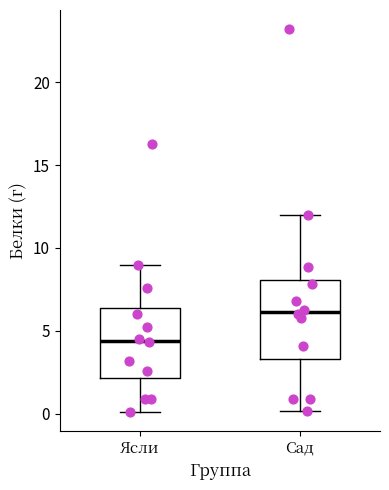

Reading left to right, transcribe this box plot: for each box, give where its median line is, the range the box spans, and where its two whiskers end, as read against the y-axis. The values are not printed on the chart, so give them approximately, as read against the axis.

Ясли: median 4.5, box 2.0 to 6.5, whiskers 0.0 to 9.0
Сад: median 6.0, box 3.5 to 8.0, whiskers 0.0 to 12.0